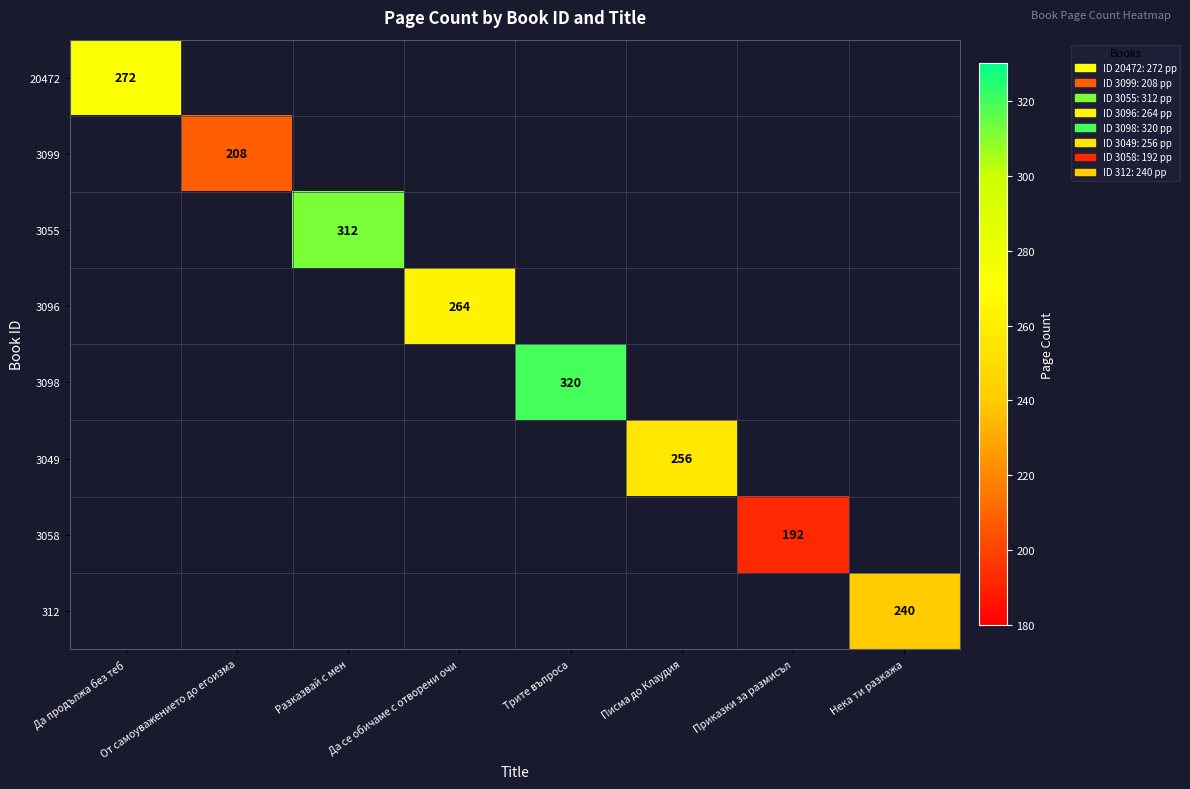

The 3096 series shows 264 at Да се обичаме с отворени очи. True or false?

True